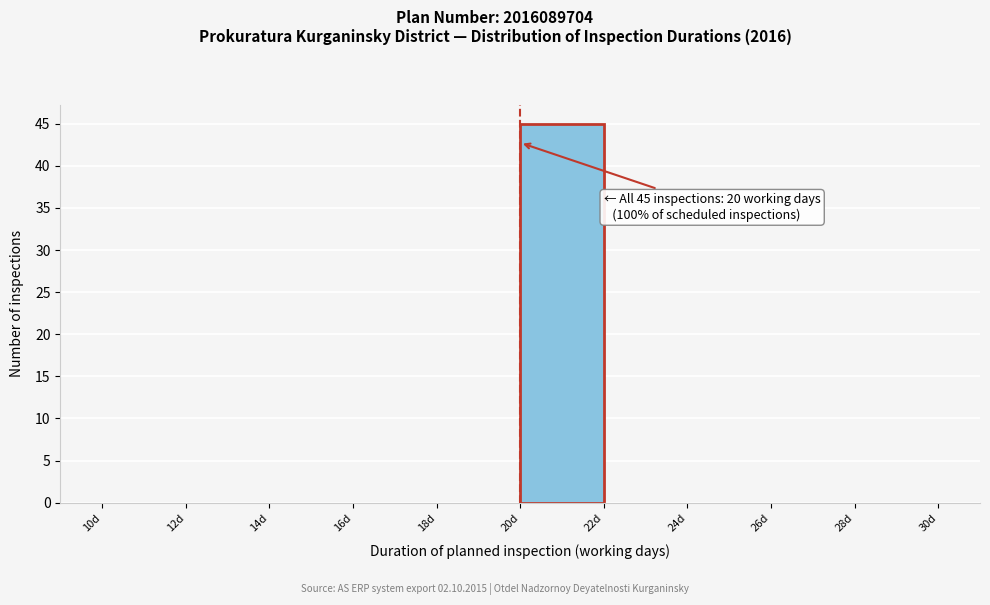

Which range on the x-axis has the tallest bar?

20 to 22